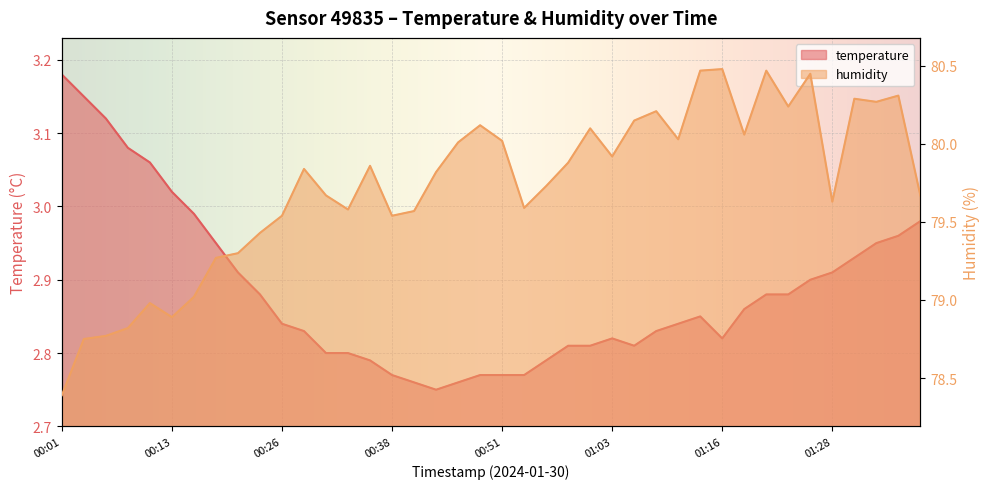

Which label corresponds to the smallest value in the chart?

00:43